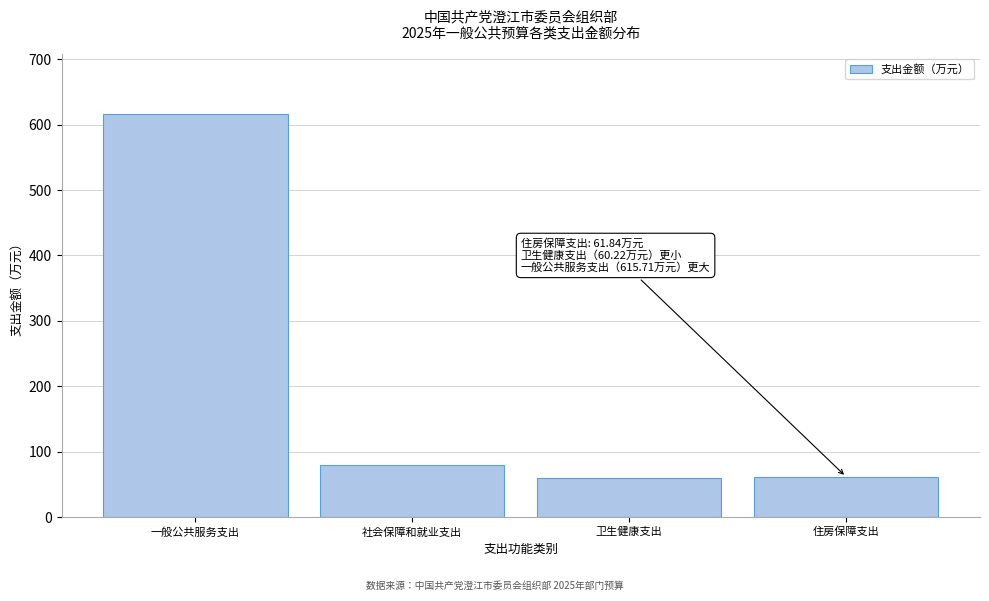

What is the label of the 2nd bar from the left?

社会保障和就业支出